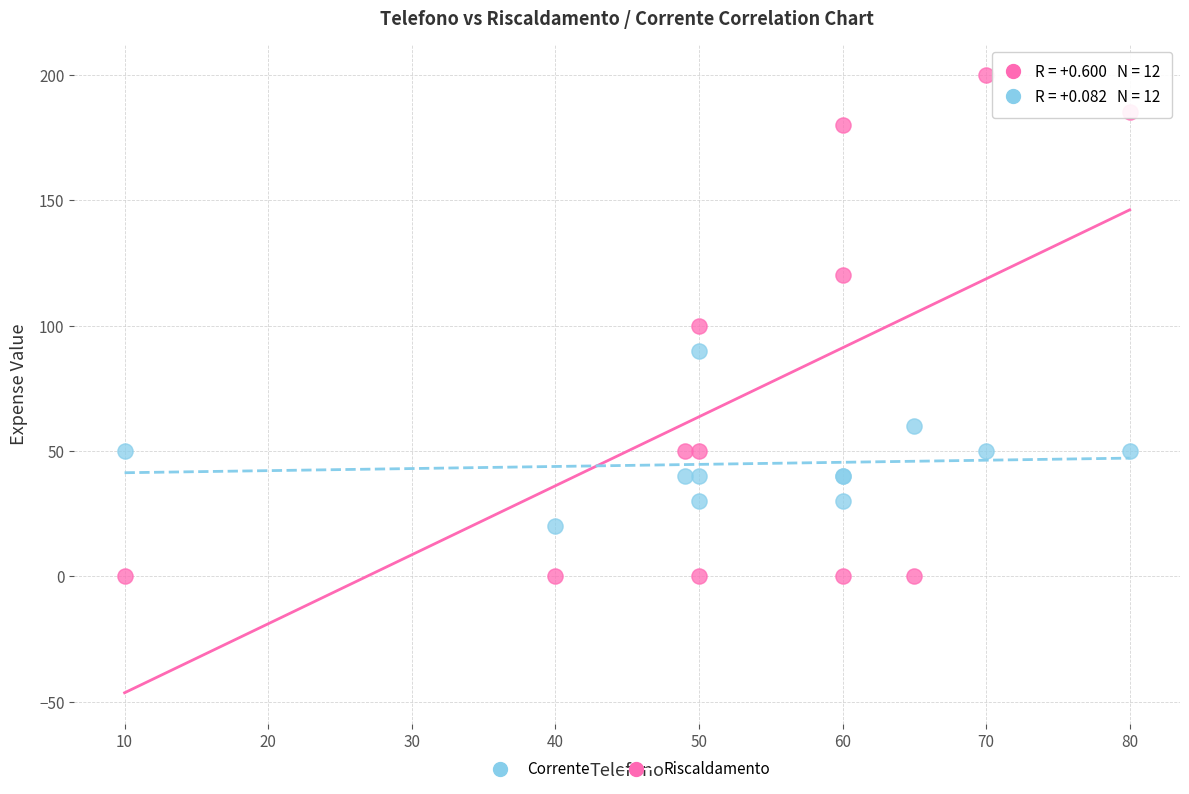

What is the X range (max minus min) for the scatter plot?

70